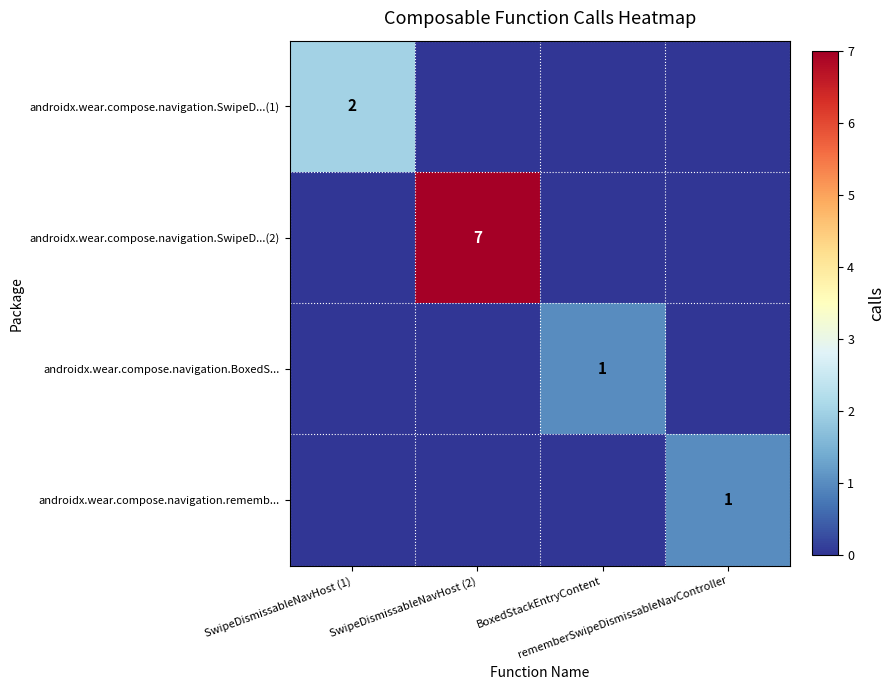

Which category has the lowest value in the androidx.wear.compose.navigation.BoxedS... series?

SwipeDismissableNavHost (1)